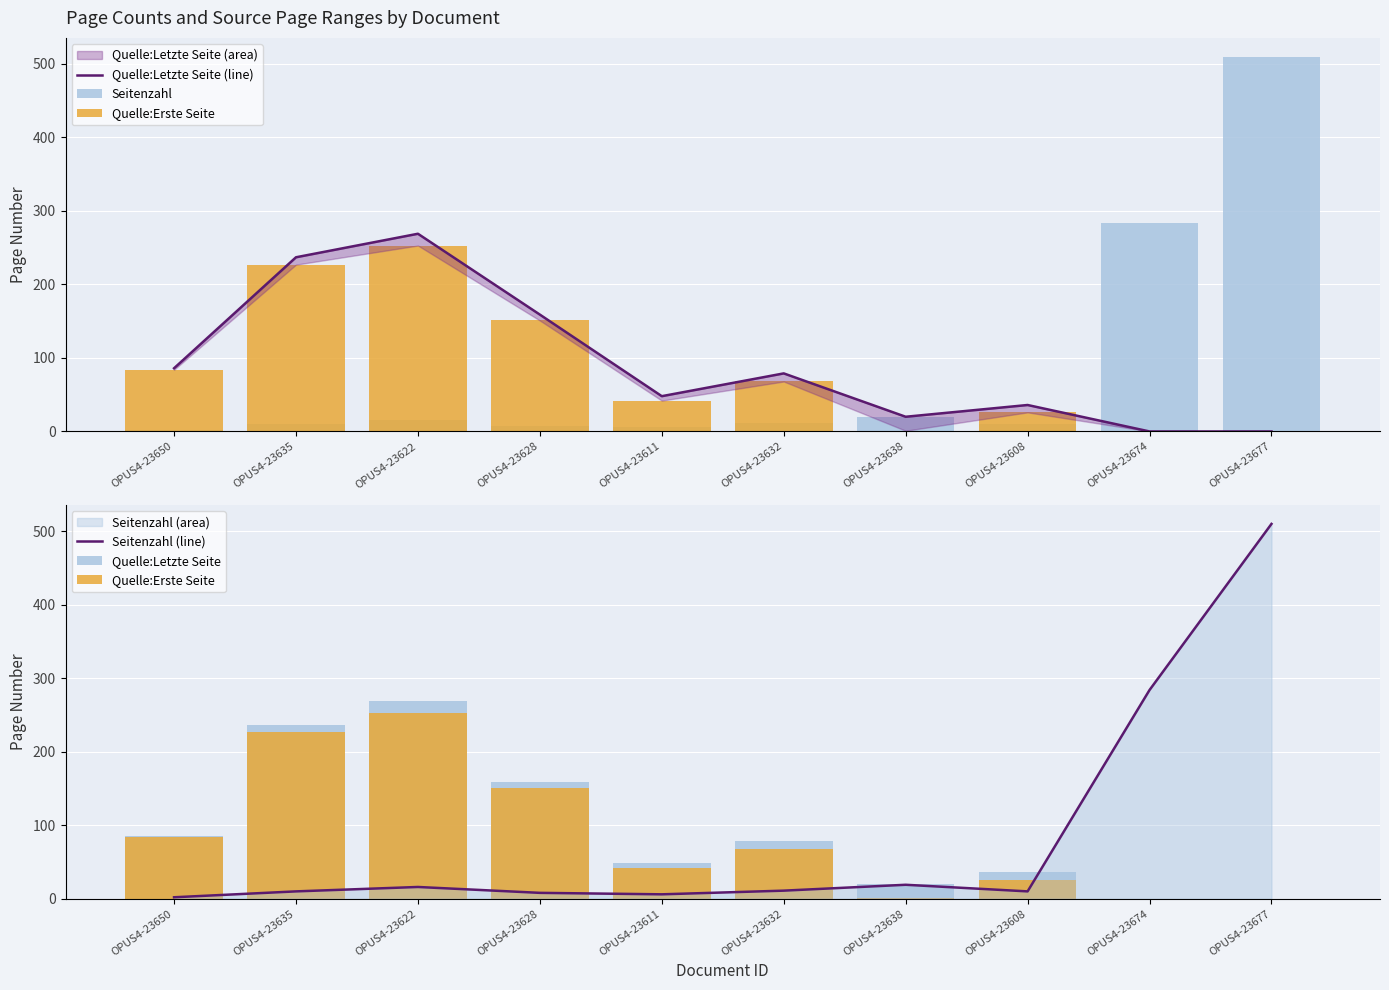

Reading right to left, what are all the values shown in this chart?

Quelle:Letzte Seite (line): 0	0	36	20	79	48	159	269	237	86
Seitenzahl: 510	284	10	19	11	6	8	16	10	2
Quelle:Erste Seite: 0	0	26	1	68	42	151	253	227	84
Seitenzahl (line): 510	284	10	19	11	6	8	16	10	2
Quelle:Letzte Seite: 0	0	36	20	79	48	159	269	237	86